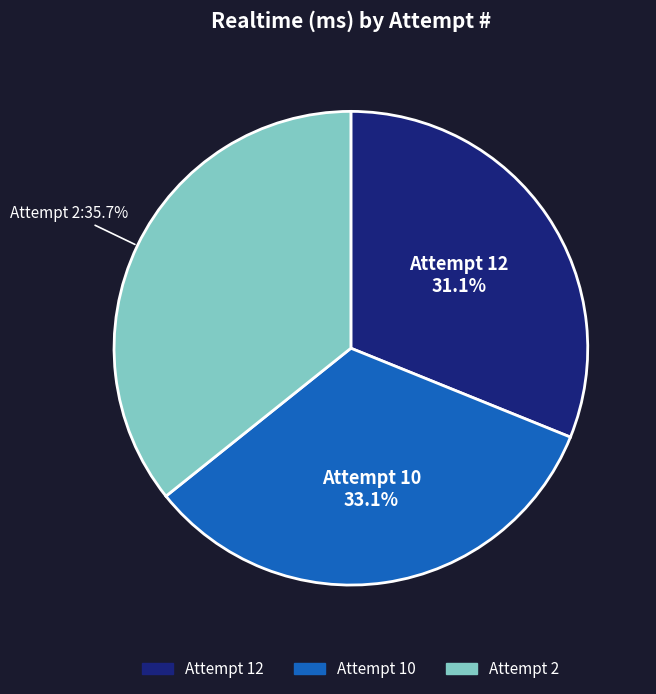

What is the total percentage of Attempt 12 and Attempt 10?

64.3%